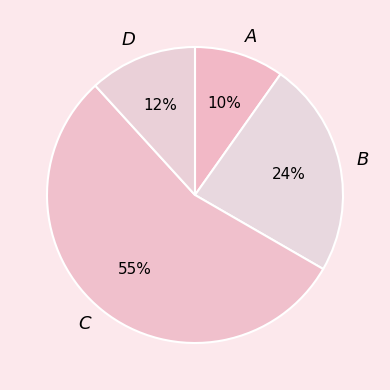

To the nearest percent, what portion does A represent?

10%